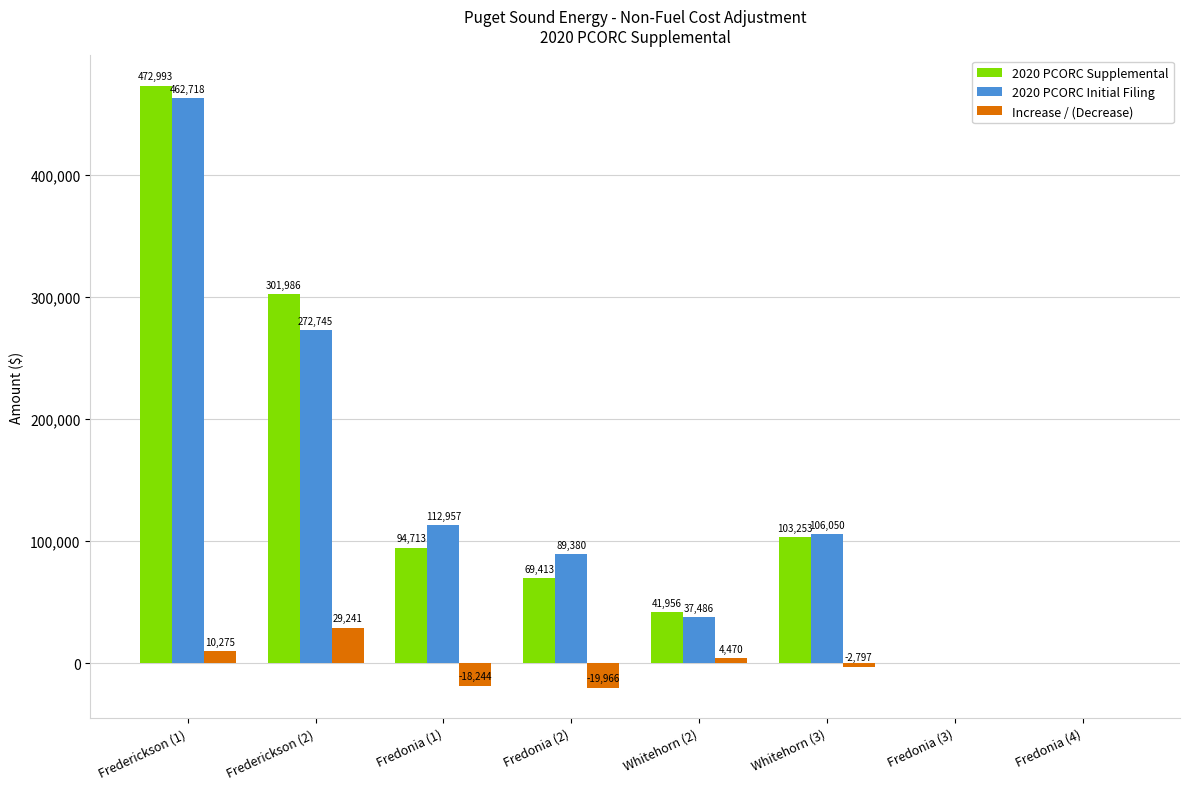

Read the Increase / (Decrease) value at Frederickson (1).

10275.1